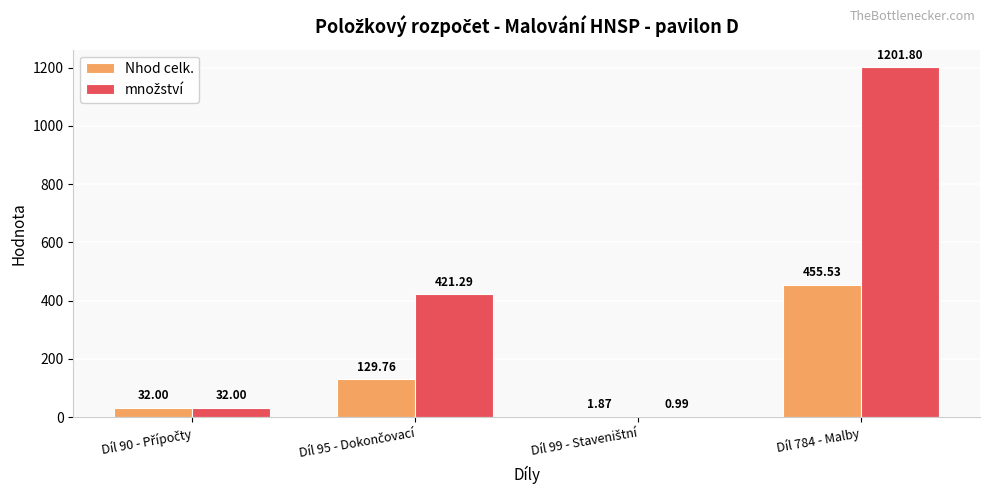

What is the total value across all series at Díl 784 - Malby?

1657.3